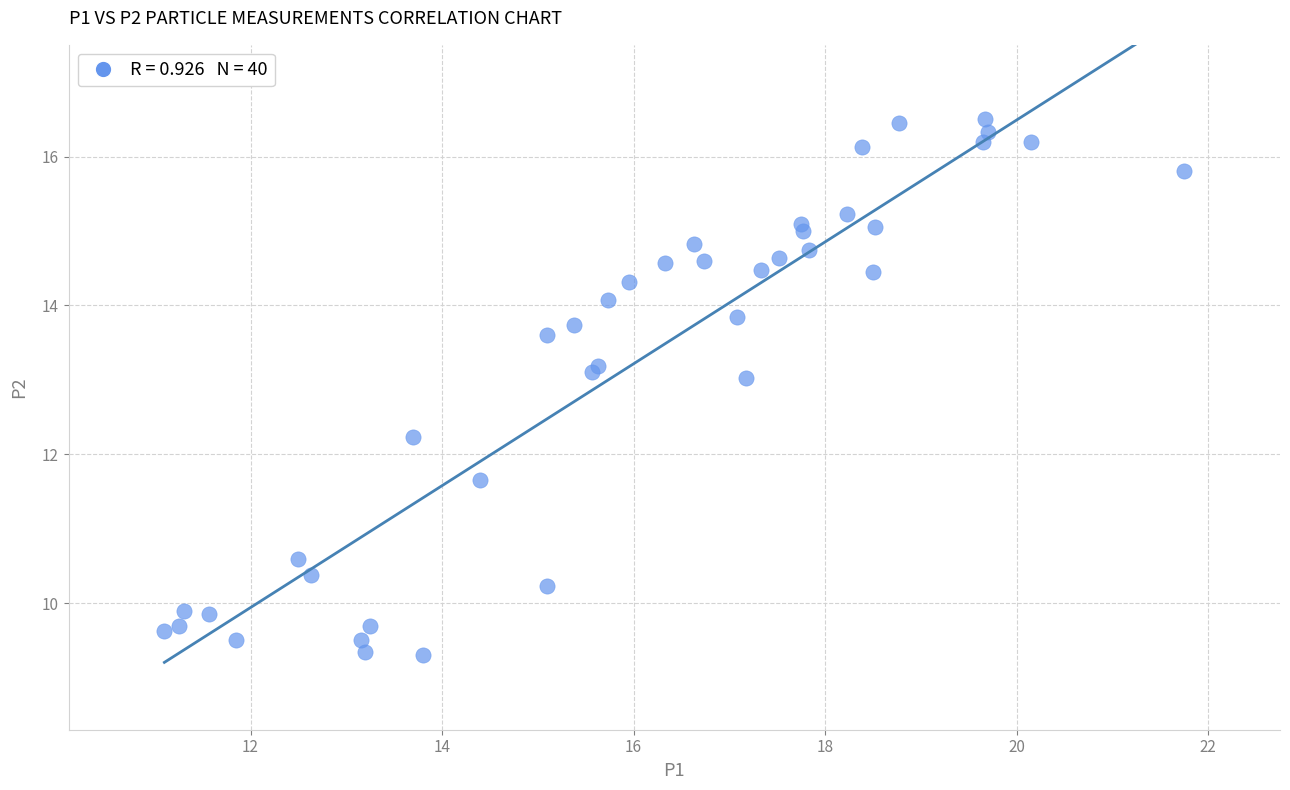

What Y value in the scatter plot is closest to 12?

12.2